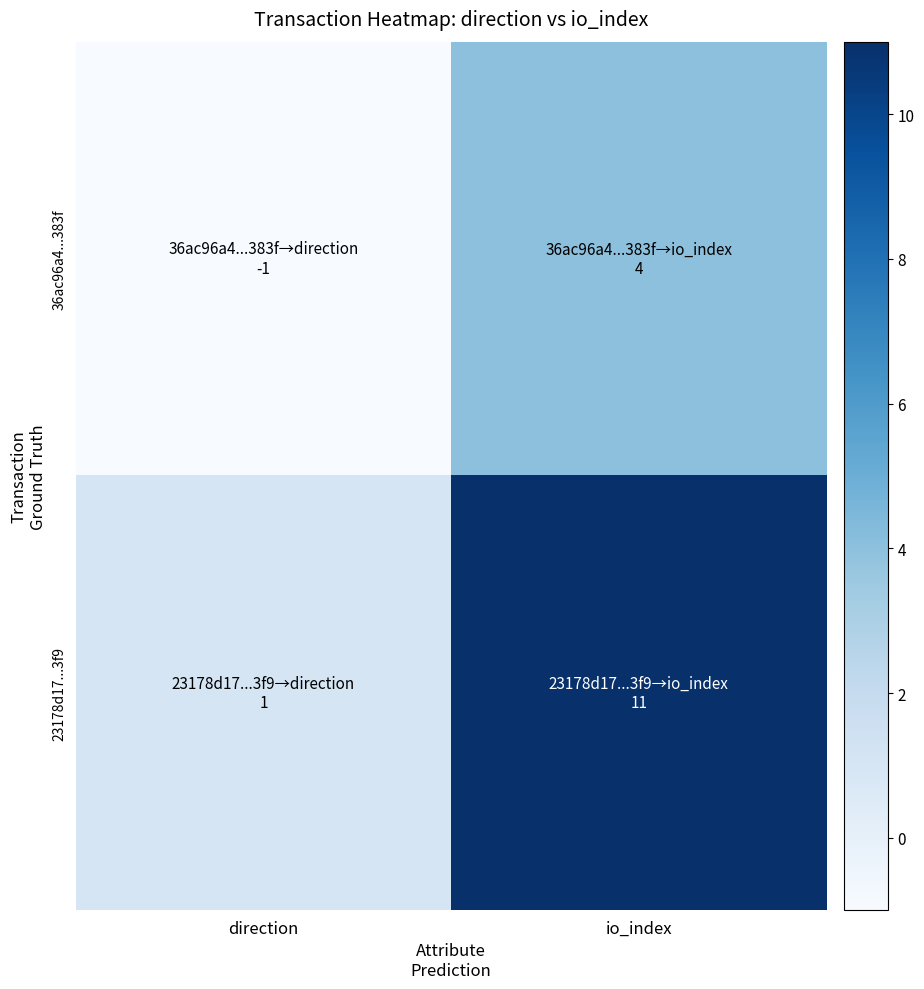

Which series has the largest total across all categories?

23178d17...3f9